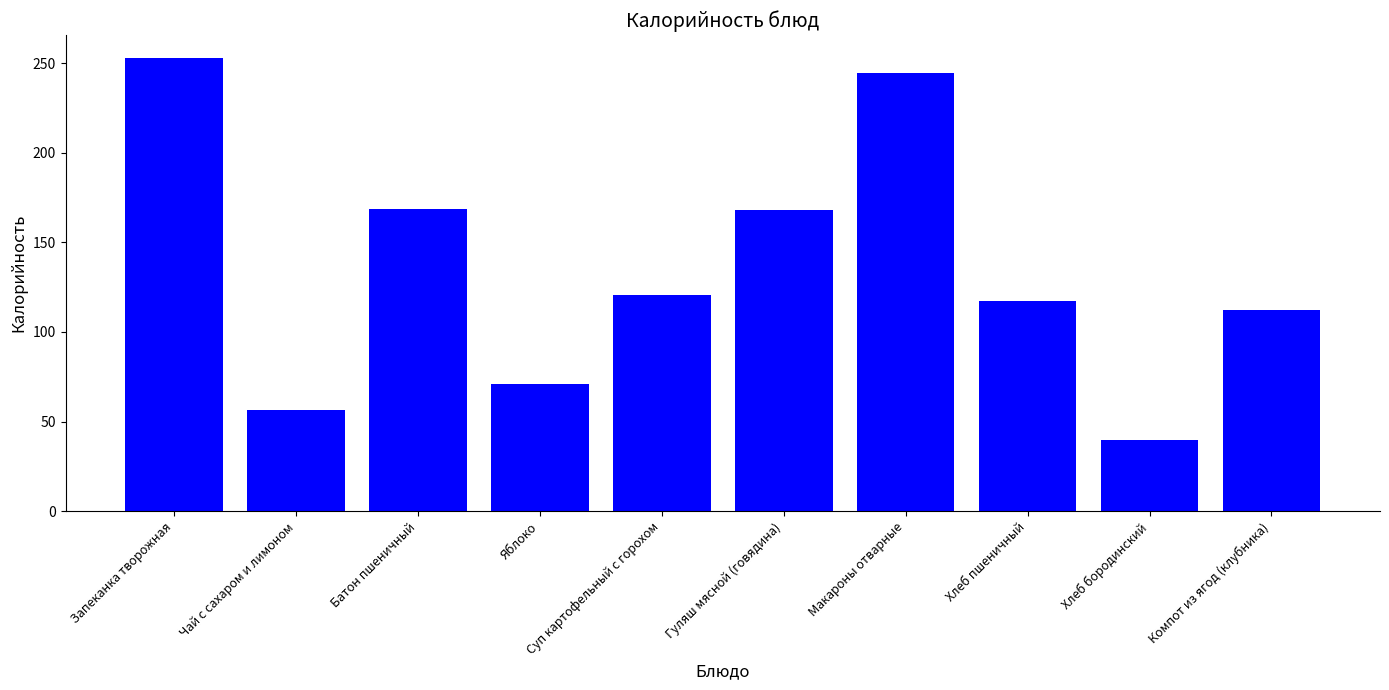

What is the smallest value displayed?

39.6